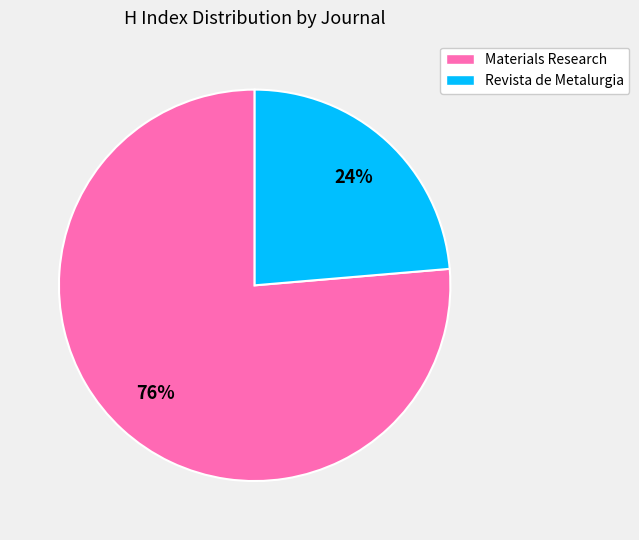

What percentage is the Materials Research slice, to the nearest percent?

76%